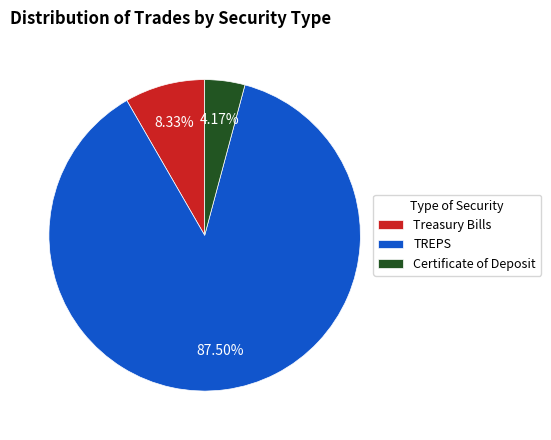

To the nearest percent, what is the combined percentage of Treasury Bills and TREPS?

96%